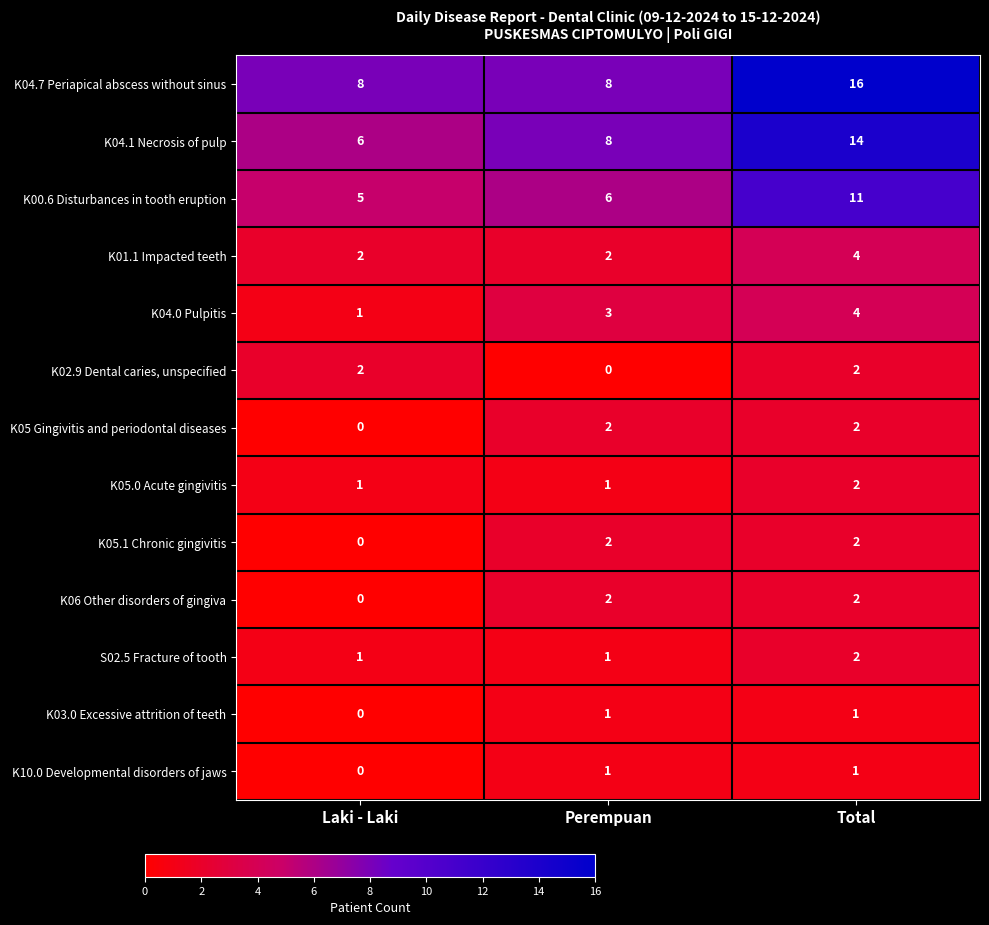

Count the K00.6 Disturbances in tooth eruption values in the range 5 to 11.

3